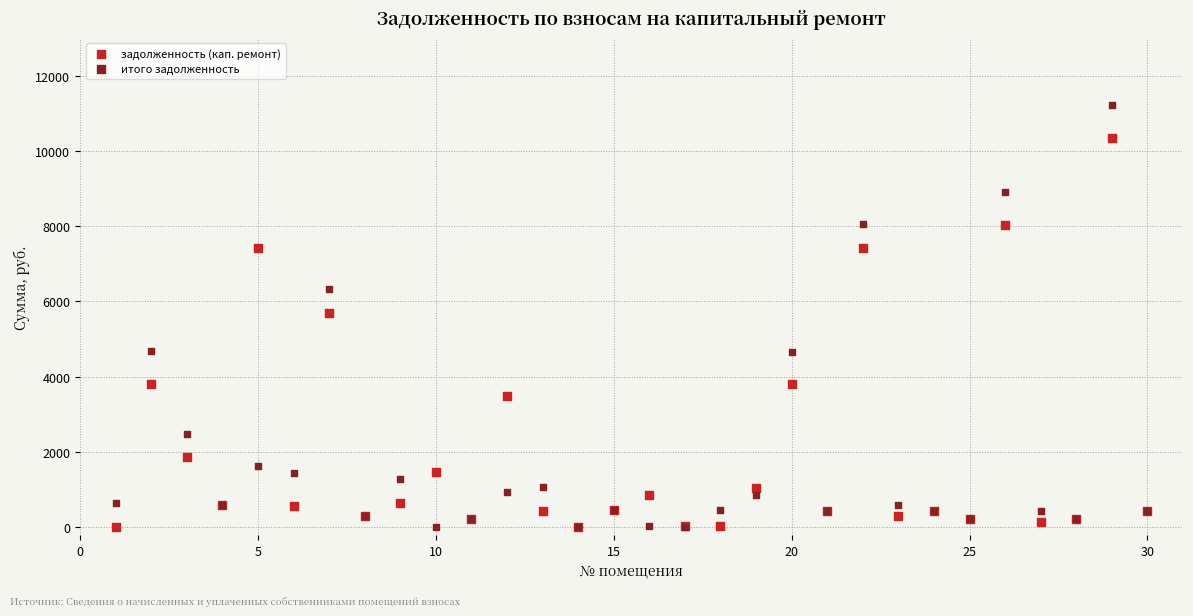

Which series contains the highest Y value?

итого задолженность